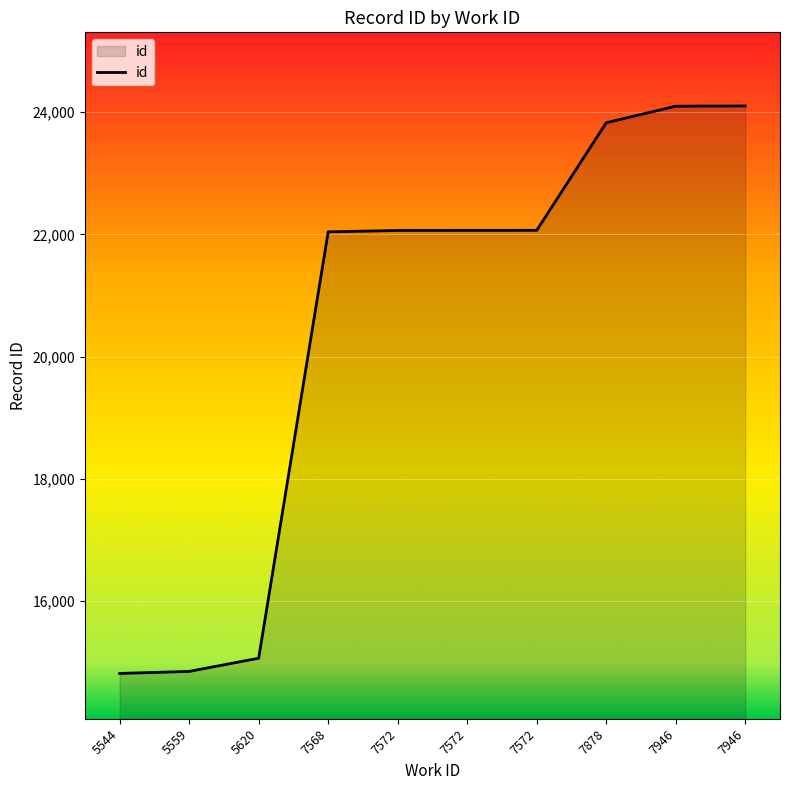

Does the chart display data point markers on the line(s)?

No